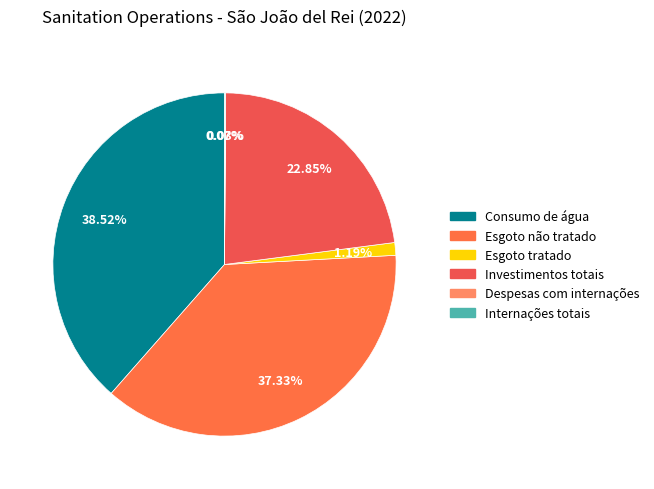

To the nearest percent, what is the combined percentage of Despesas com internações and Esgoto não tratado?

37%